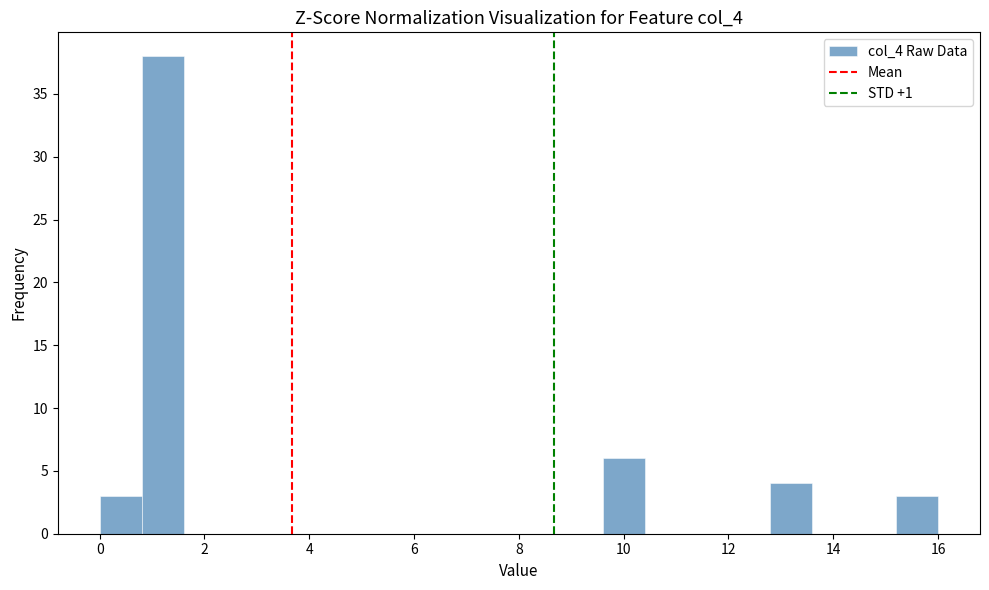

What is the height of the bar covering 0.8 to 1.6 on the x-axis? The values are not printed on the chart, so give them approximately, as read against the axis.

38